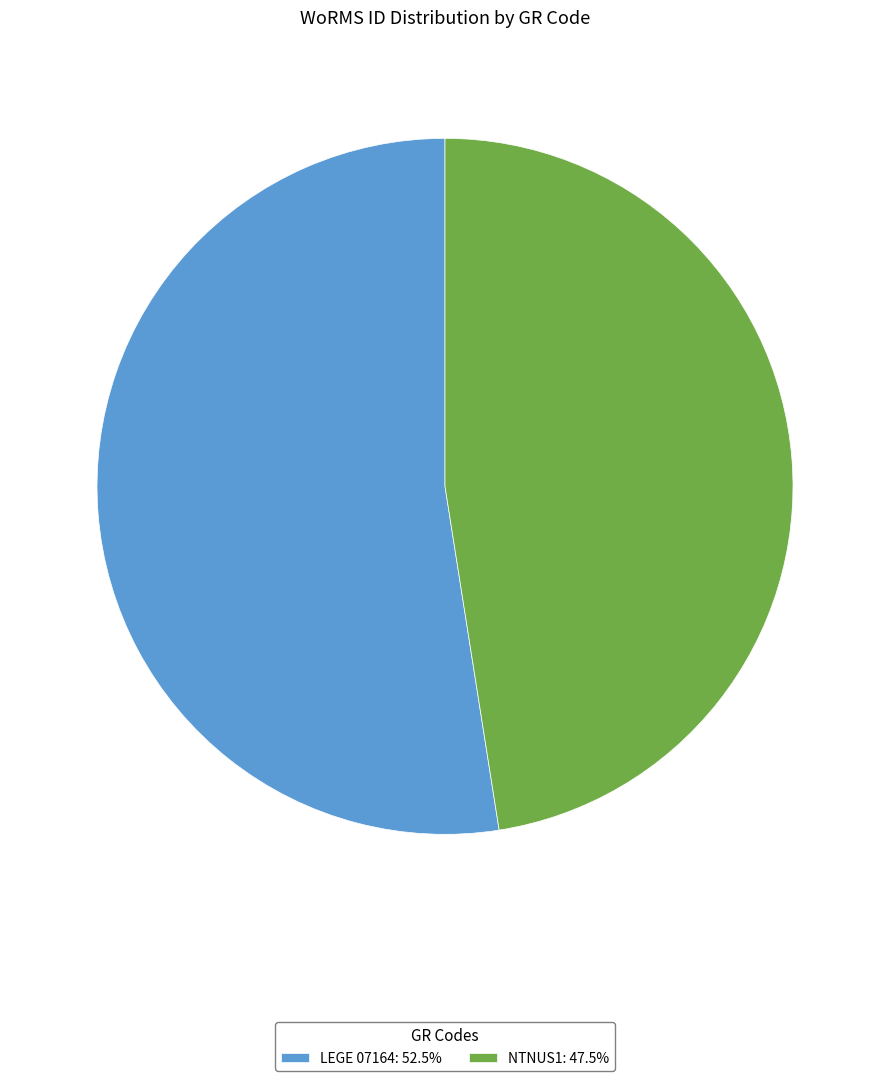

Combined, do NTNUS1: 47.5% and LEGE 07164: 52.5% account for over 50%?

Yes